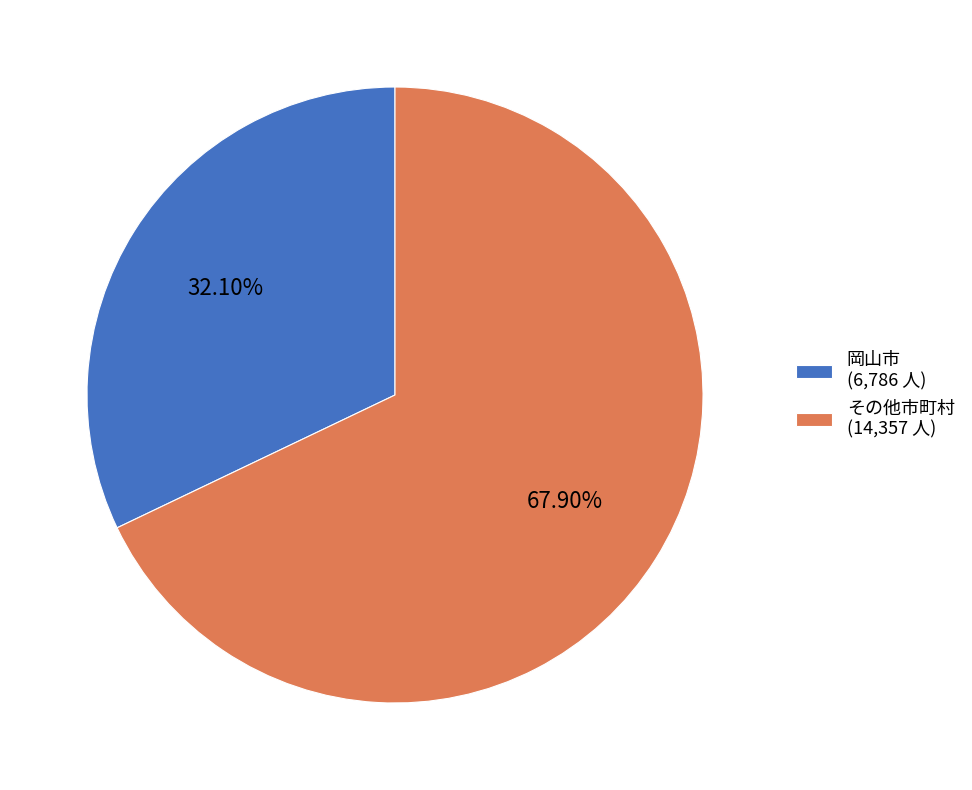

Which slice is the largest?

その他市町村 (14,357 人)